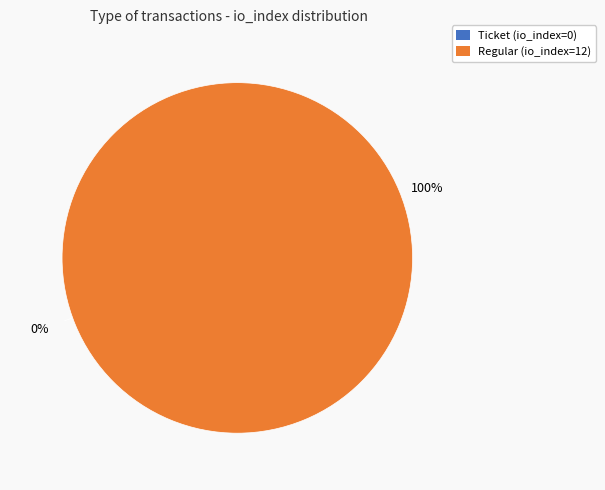

What is the largest slice in the pie chart?

Regular (io_index=12)